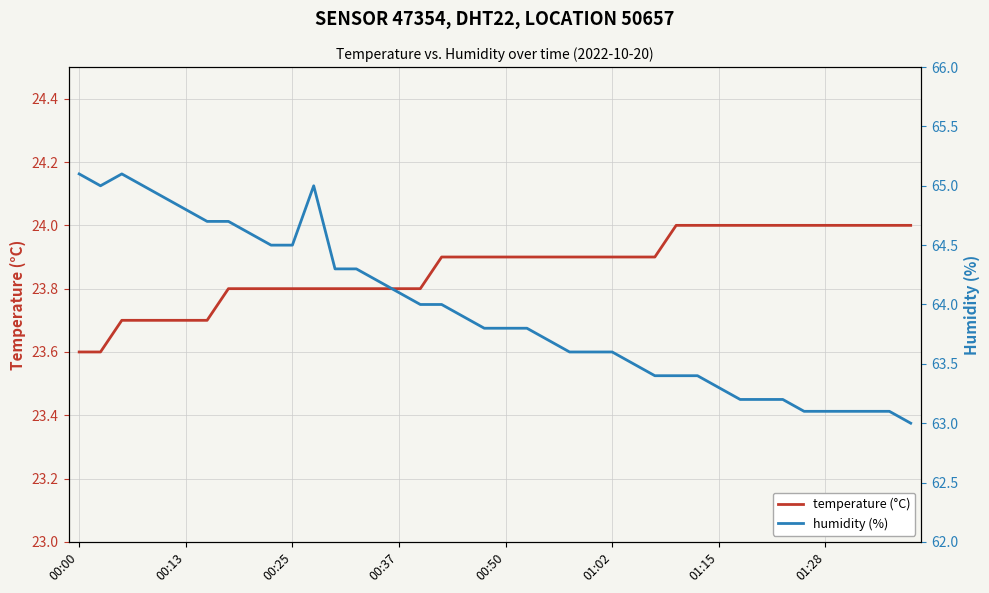

Is the value of temperature (°C) at 00:00 greater than the value of humidity (%) at 14?

No